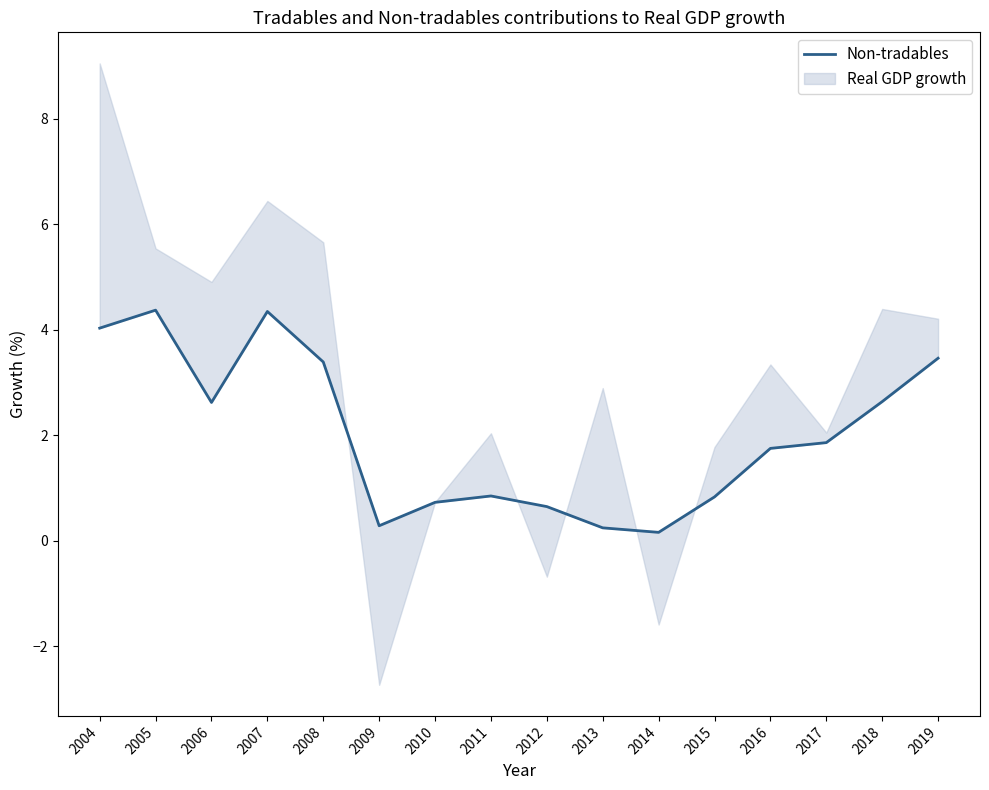

How many lines are shown in the chart?

1